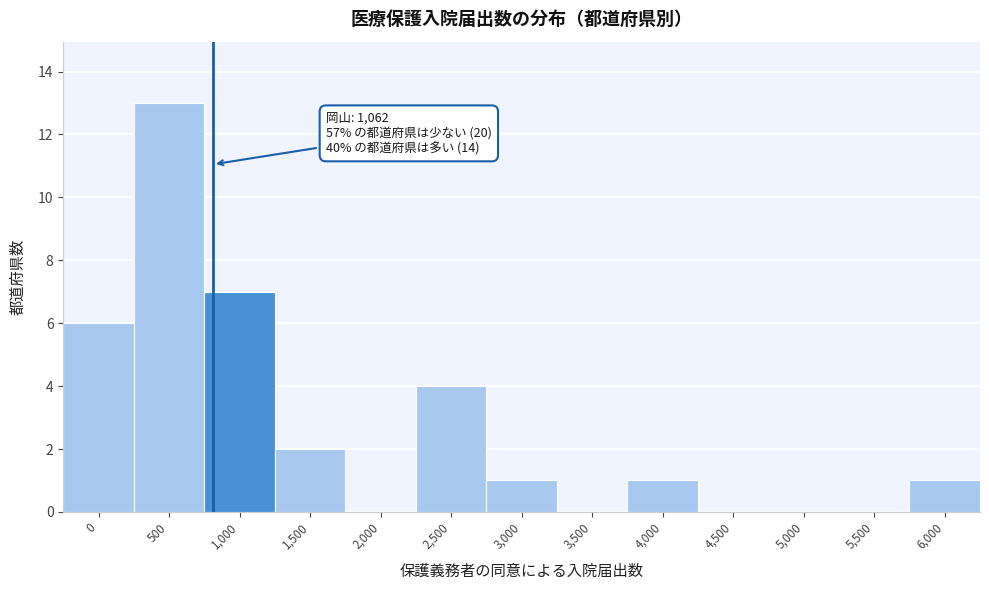

Reading left to right, list all the values displayed in this chart.

0=6	500=13	1,000=7	1,500=2	2,000=0	2,500=4	3,000=1	3,500=0	4,000=1	4,500=0	5,000=0	5,500=0	6,000=1